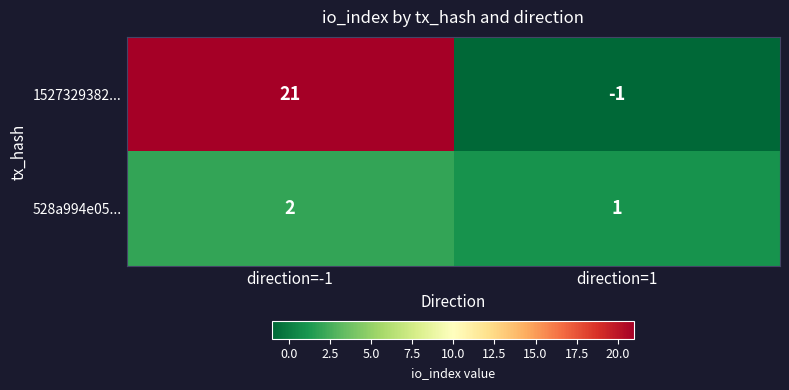

What is the sum of all 1527329382... values?

20